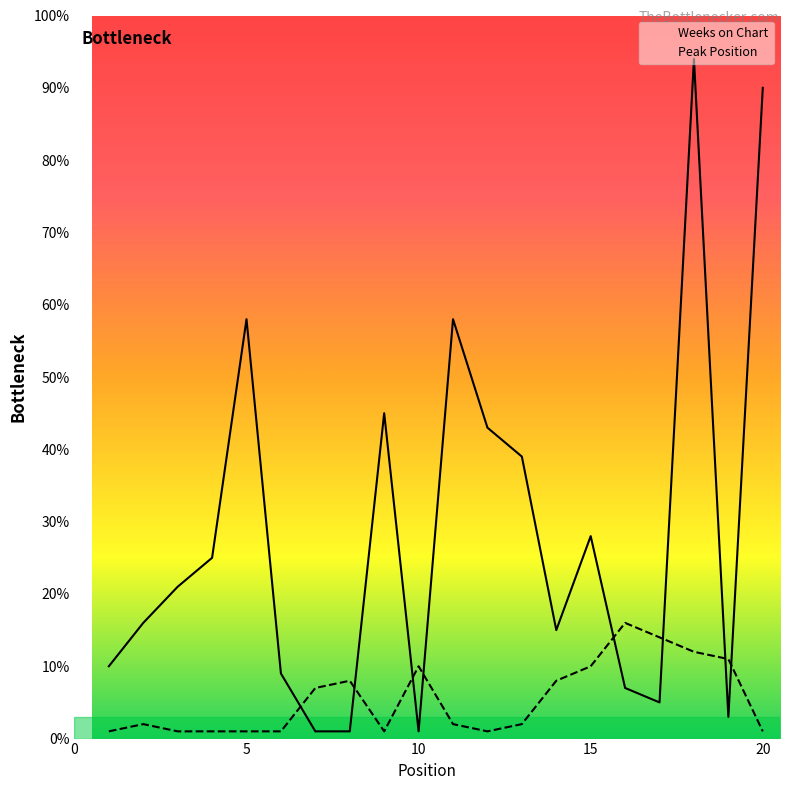

How many values in the Weeks on Chart series are below 21?

10